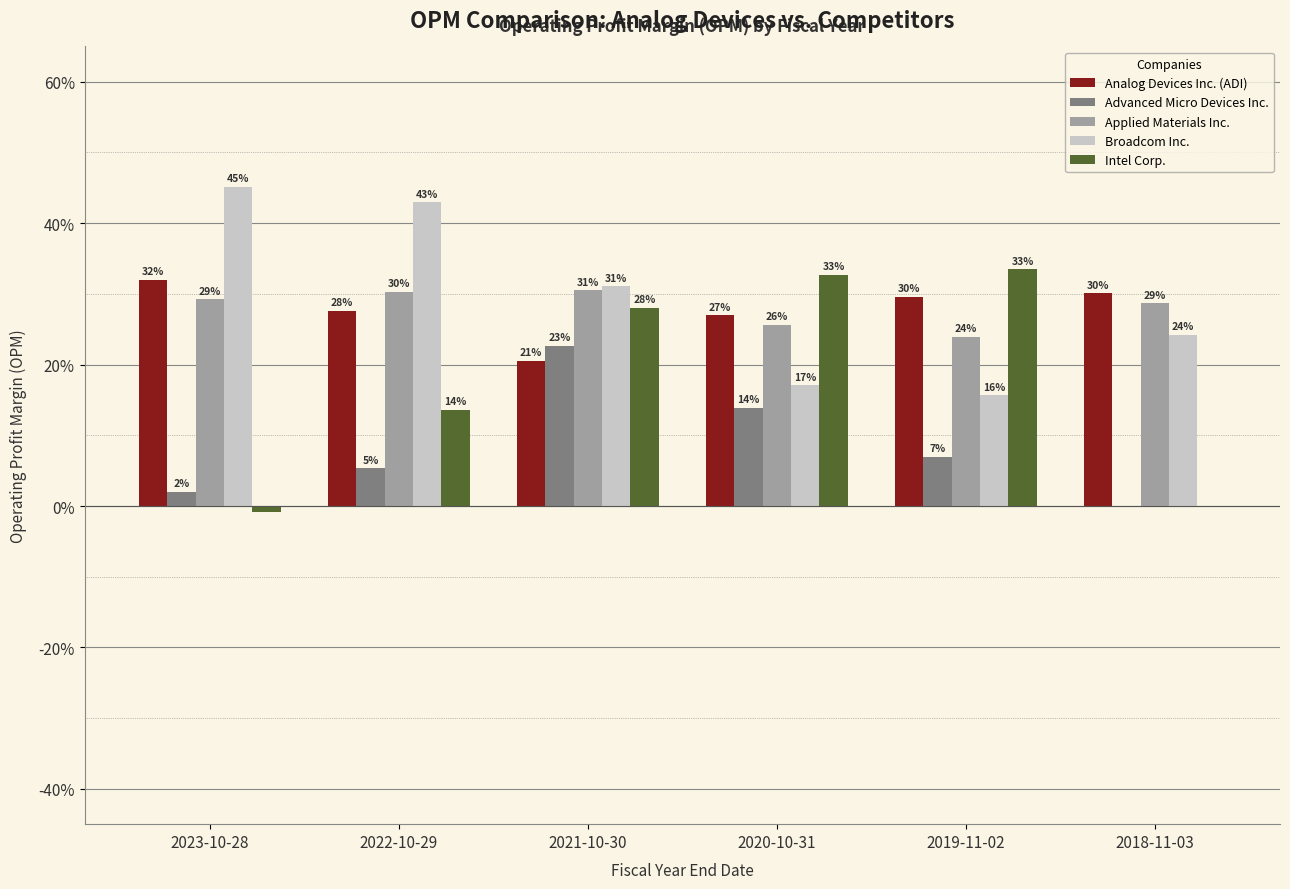

Between 2022-10-29 and 2018-11-03, which is larger?

2018-11-03